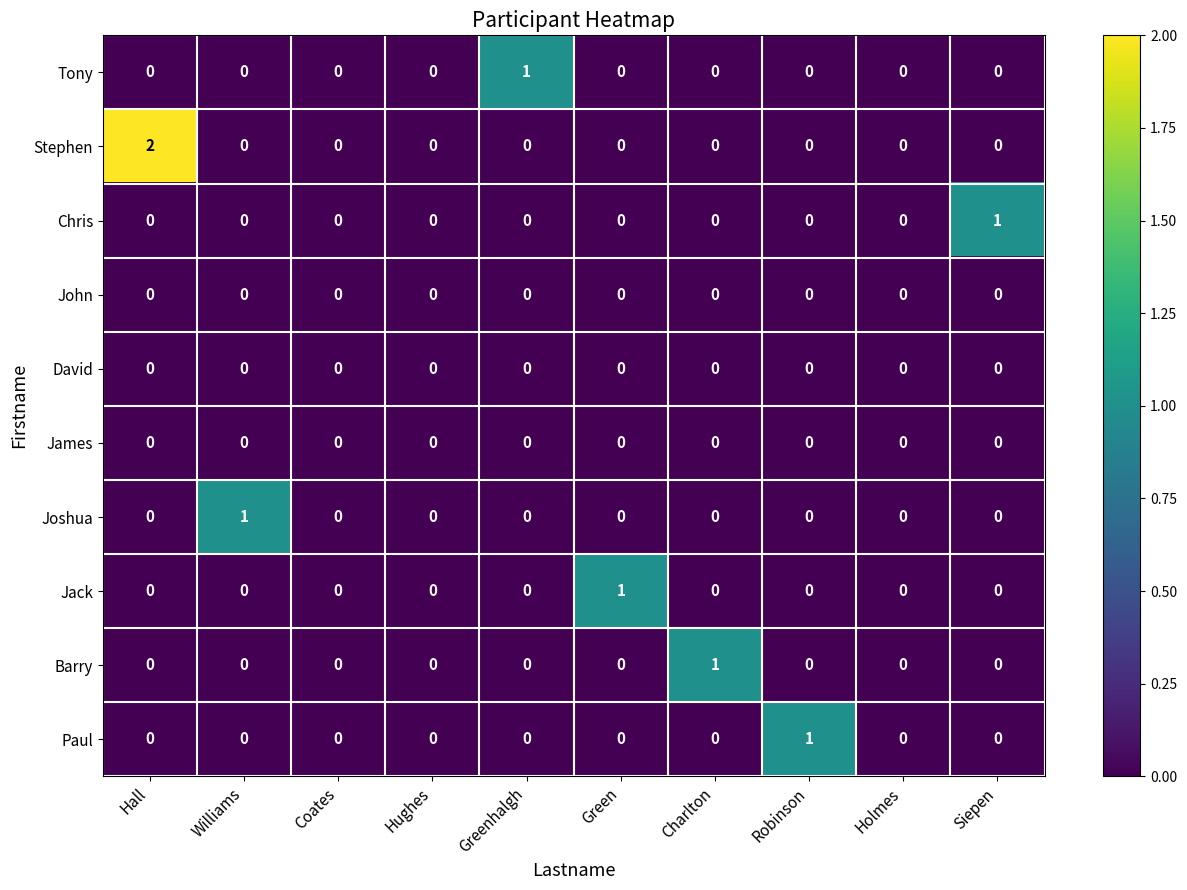

Which series has the widest spread of values?

Stephen